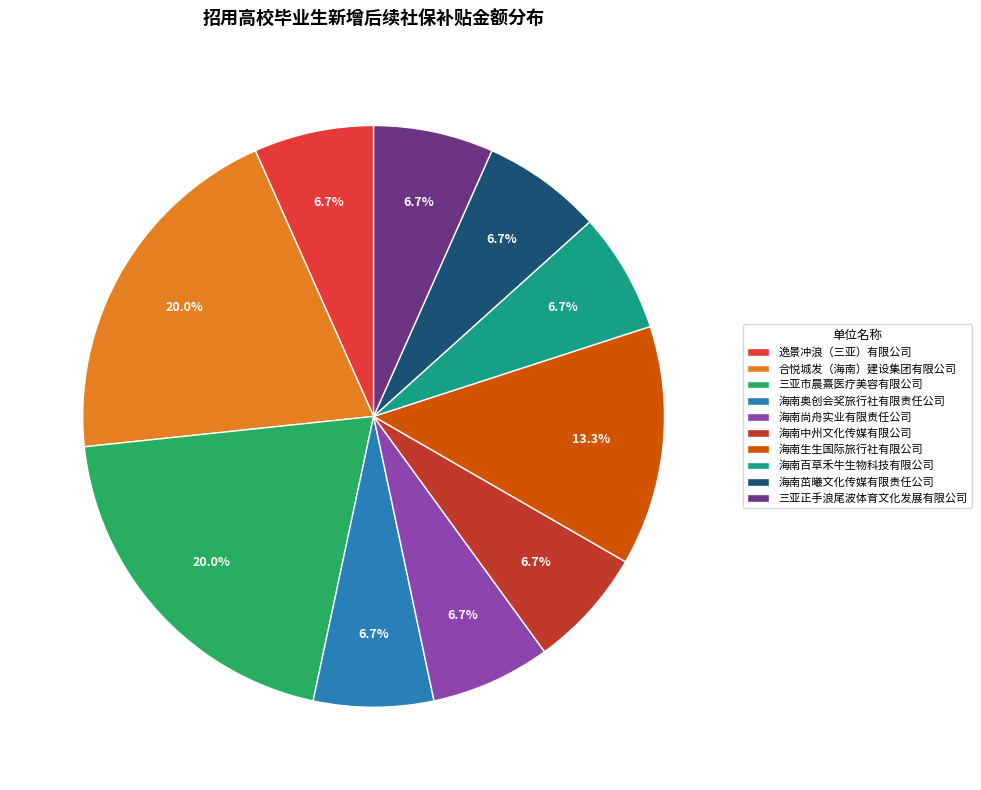

Combined, do 海南中州文化传媒有限公司 and 海南茁曦文化传媒有限责任公司 account for over 50%?

No